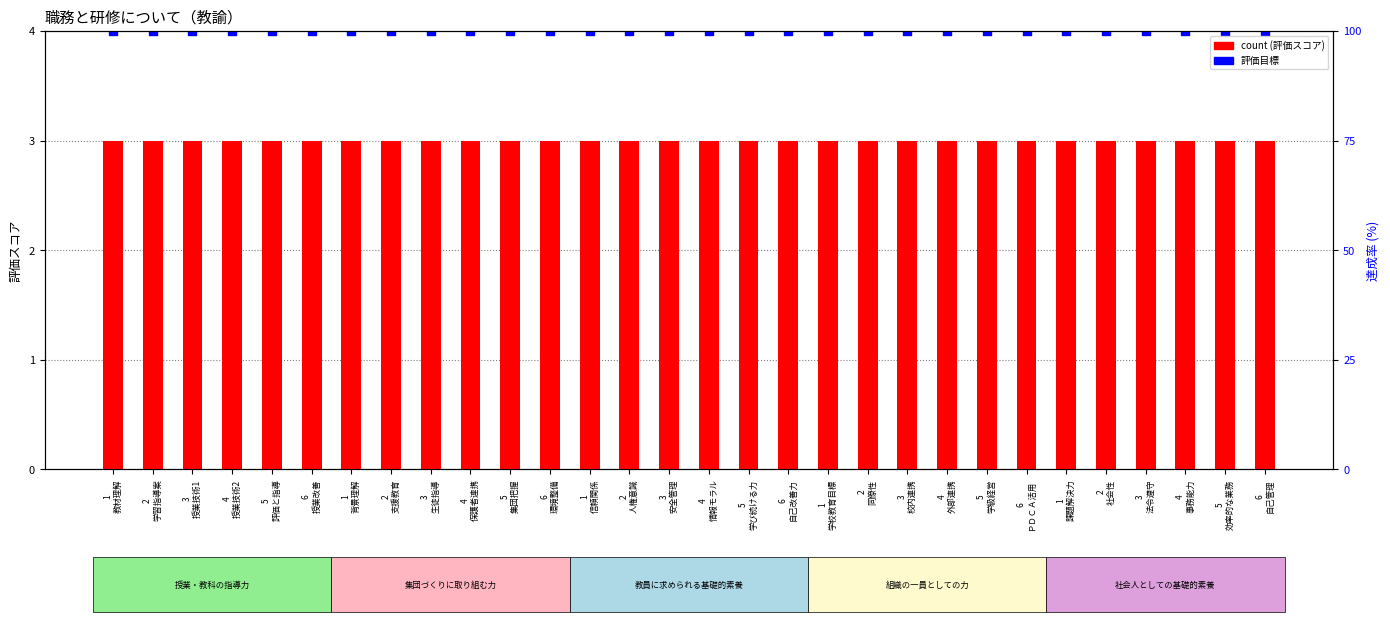

Is the value of count at 2
社会性 greater than the value of 評価目標 at 6
授業改善?

No